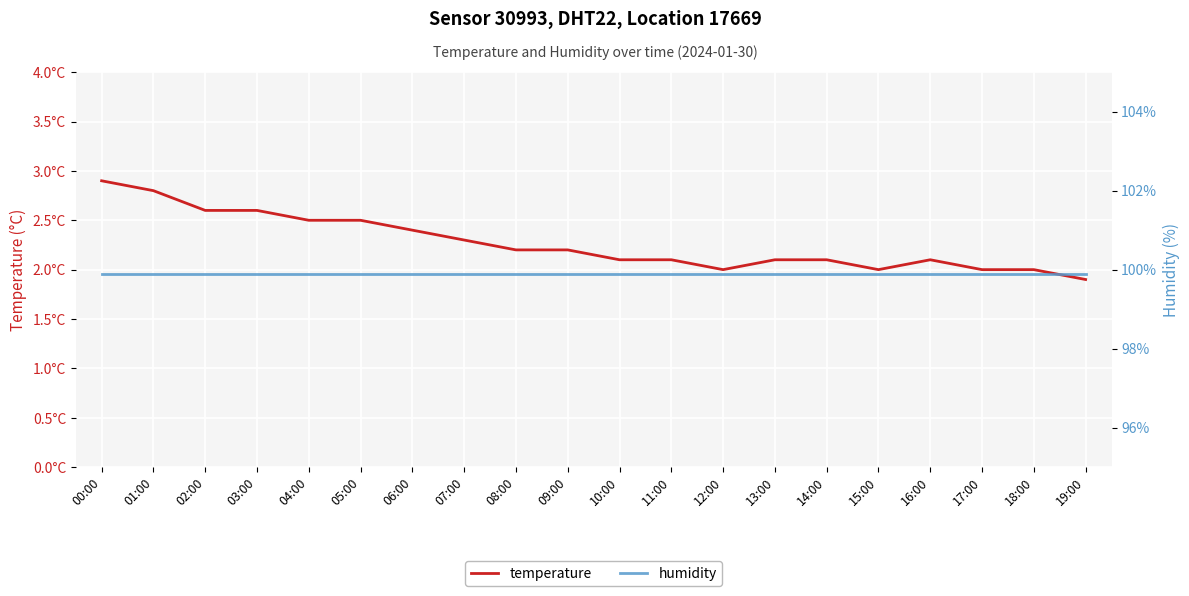

Is it true that temperature equals 3.4 at 09:00?

False